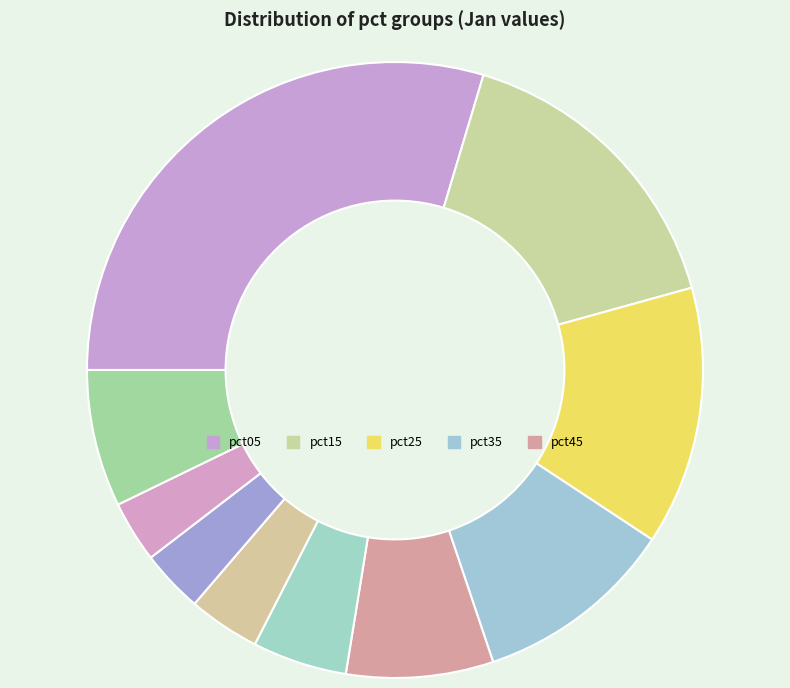

To the nearest percent, what is the difference between the largest and smallest slice percentages?

26%